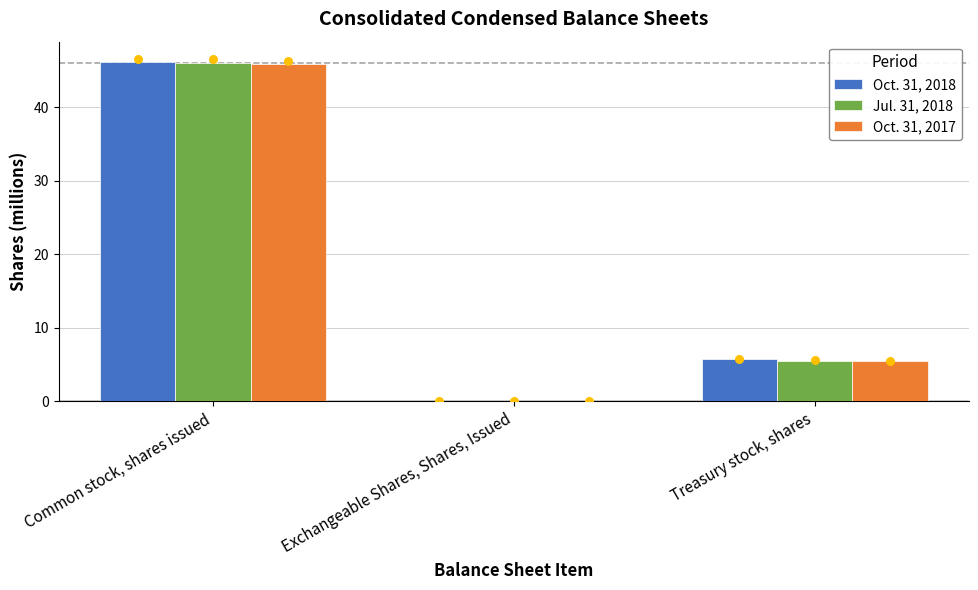

Which series reaches the minimum Y coordinate?

Oct. 31, 2018